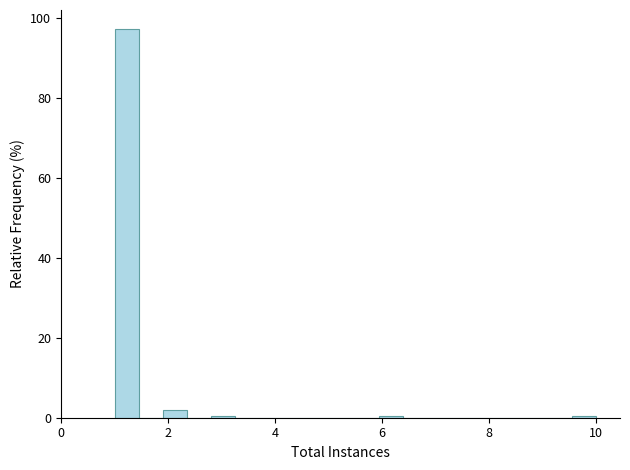

Read against the x-axis, roughly where is the centre of the tallest bar?

1.2